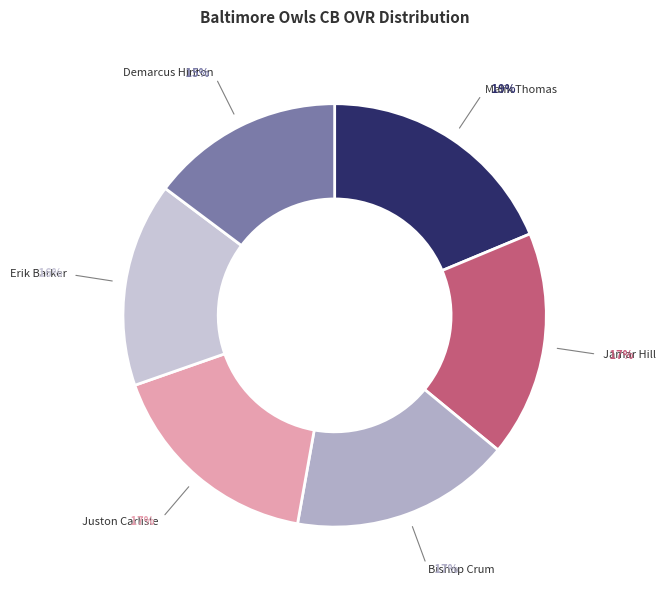

True or false: Bishop Crum accounts for 17% of the total.

True